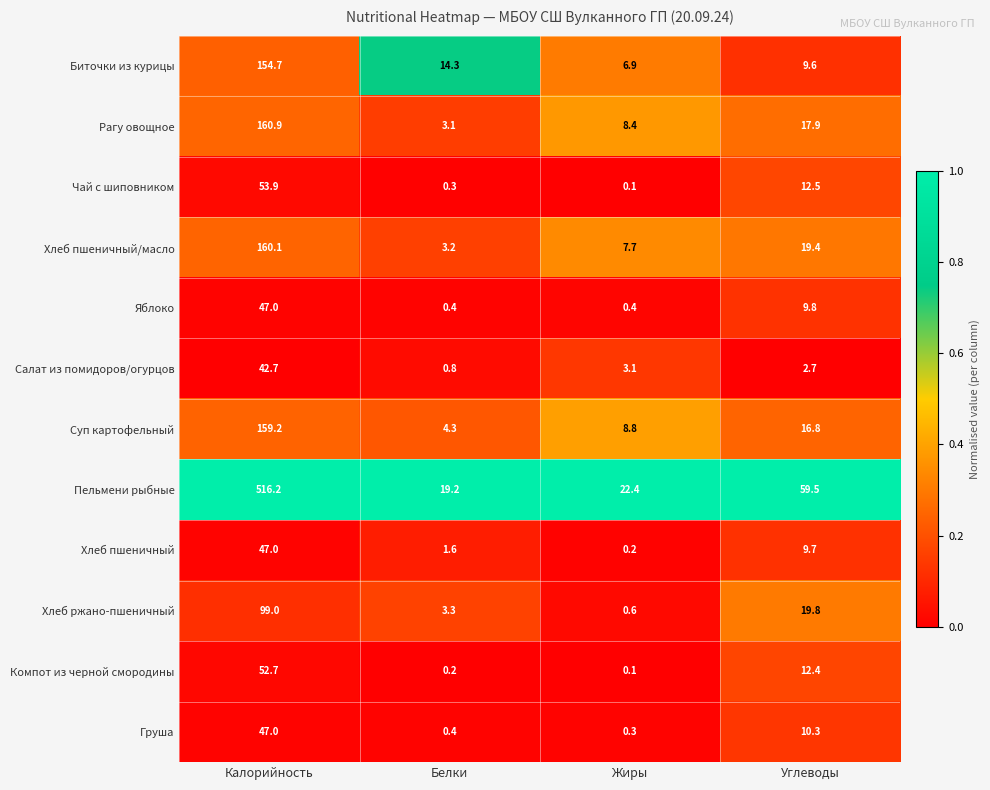

How many distinct data groups are displayed?

12